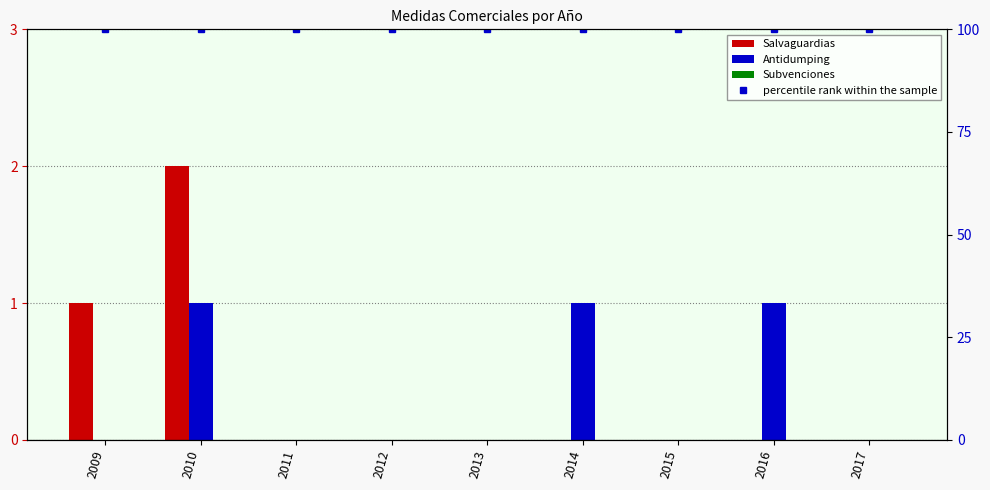

True or false: Salvaguardias has a value of 0 at 2015.

True